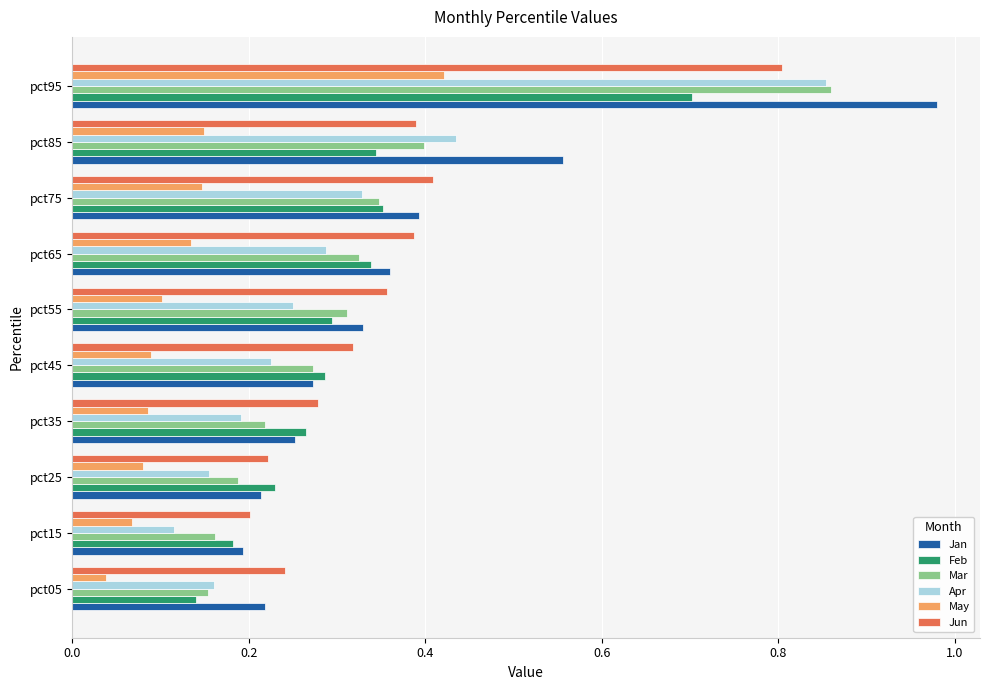

What is the sum of all May values?

1.3